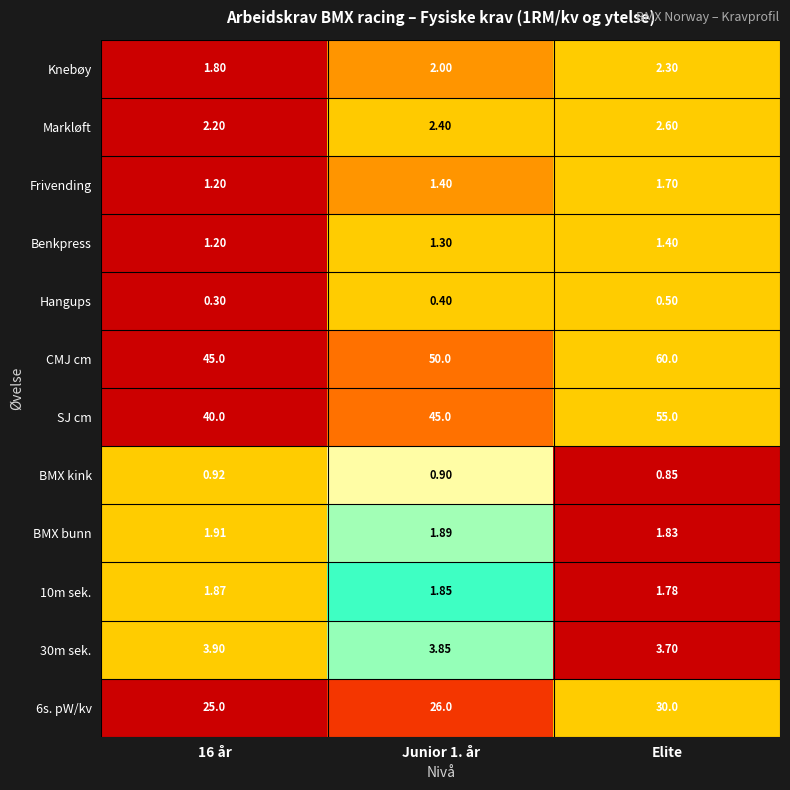

Is the value of CMJ cm at Junior 1. år greater than the value of Markløft at Junior 1. år?

Yes